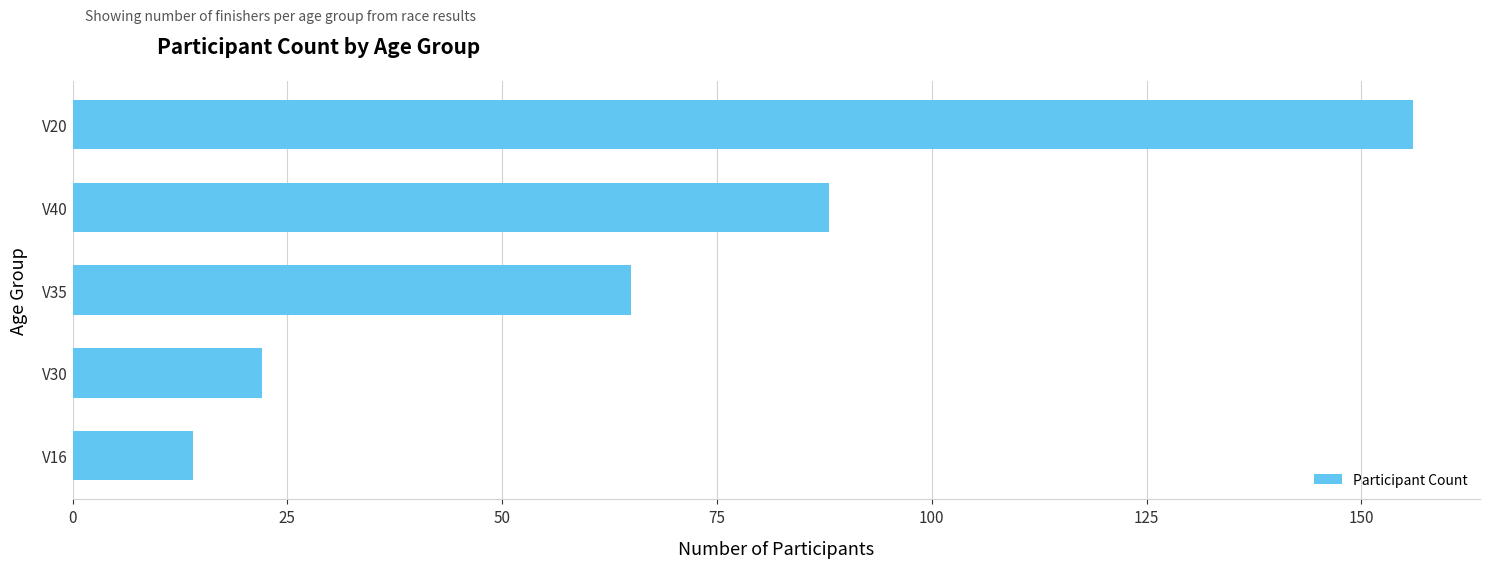

Reading bottom to top, extract all data points from this chart.

V16=14	V30=22	V35=65	V40=88	V20=156